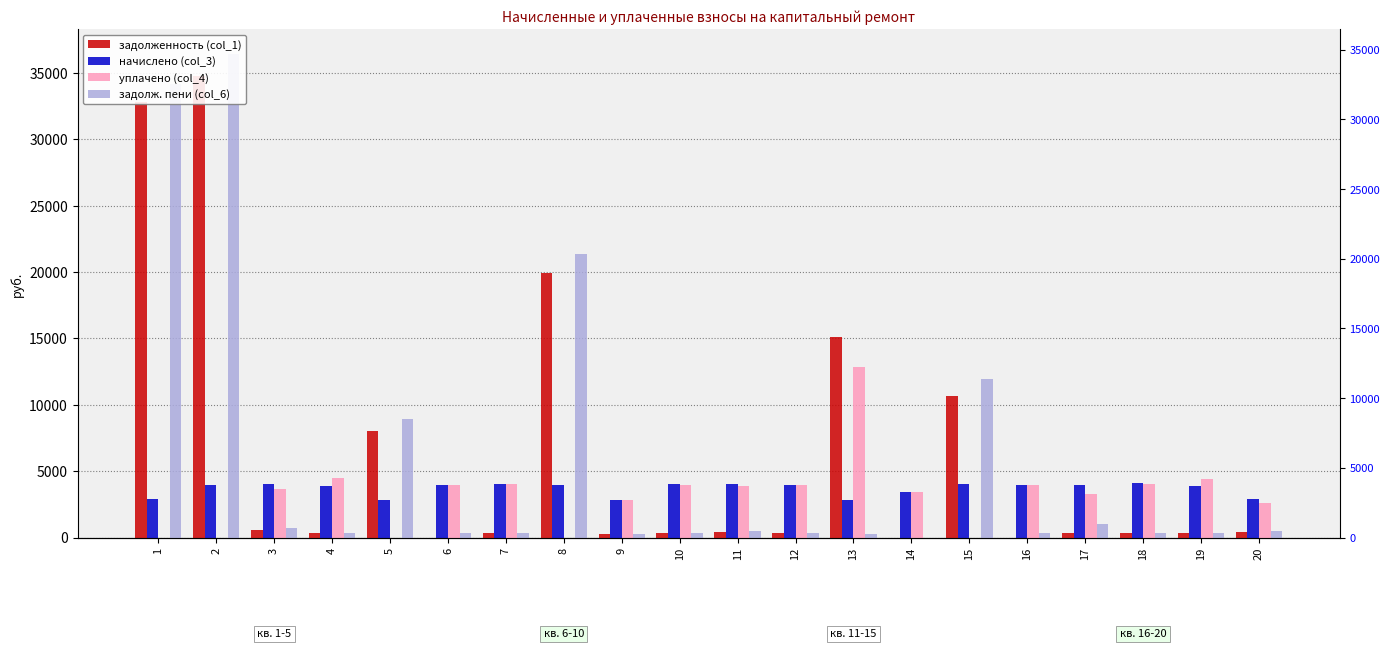

Which label corresponds to the smallest value in the chart?

6